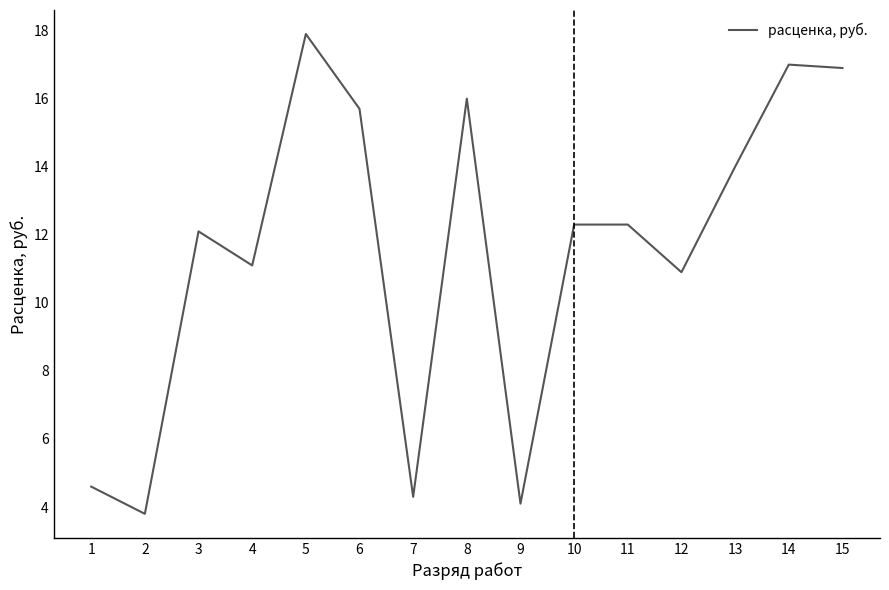

Does the chart display data point markers on the line(s)?

No